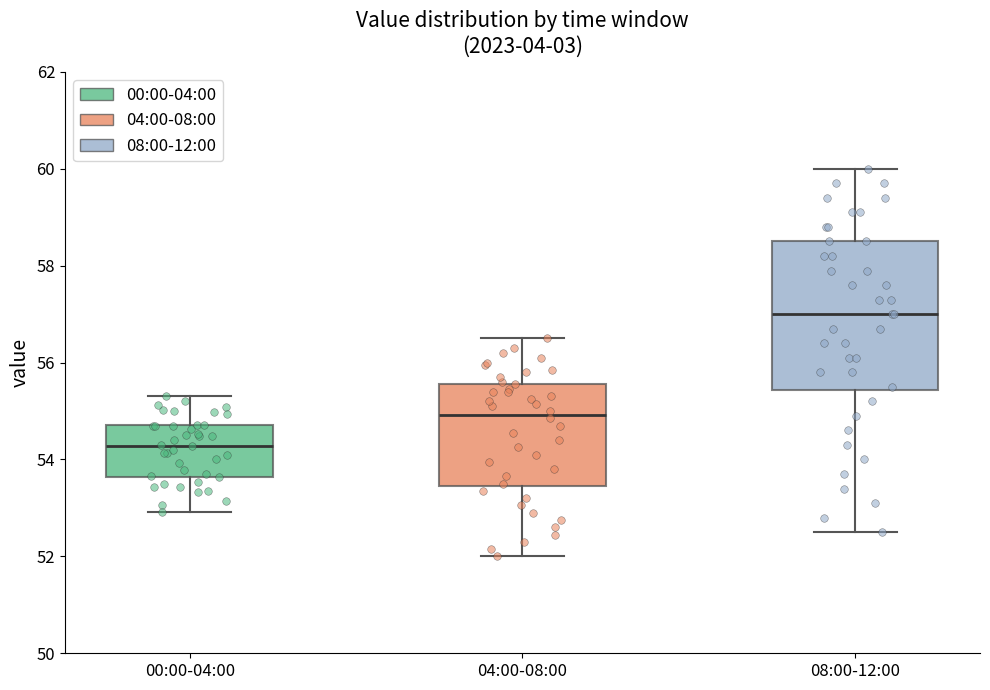

Where does the median line of the box for 04:00-08:00 sit on the y-axis? The values are not printed on the chart, so give them approximately, as read against the axis.

55.0